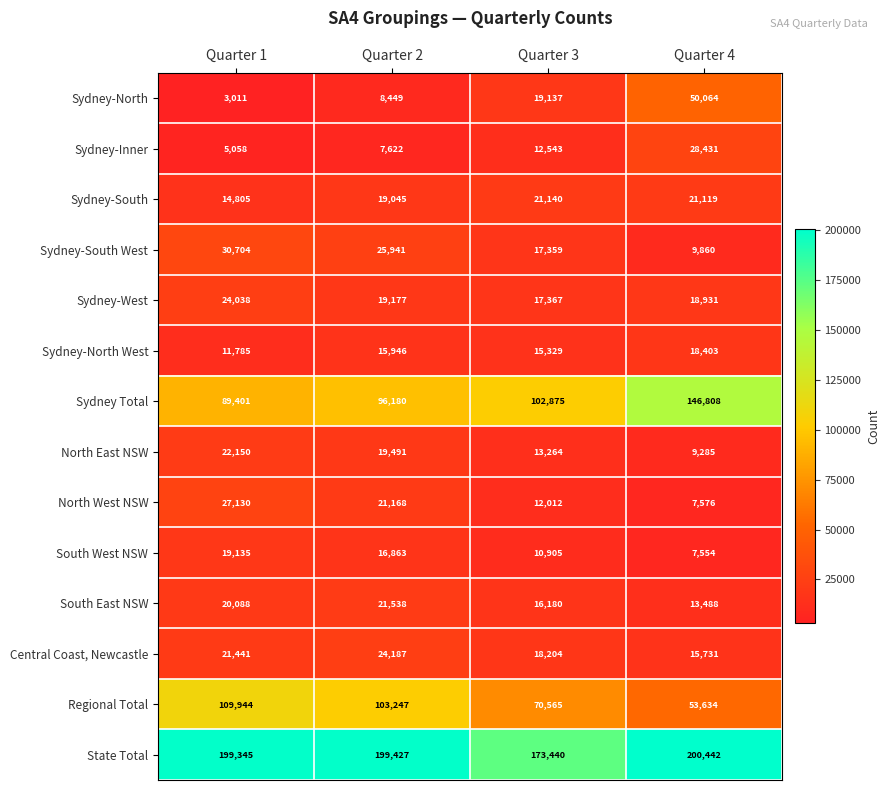

Rank the series at Quarter 4 from lowest to highest value.

South West NSW, North West NSW, North East NSW, Sydney-South West, South East NSW, Central Coast, Newcastle, Sydney-North West, Sydney-West, Sydney-South, Sydney-Inner, Sydney-North, Regional Total, Sydney Total, State Total